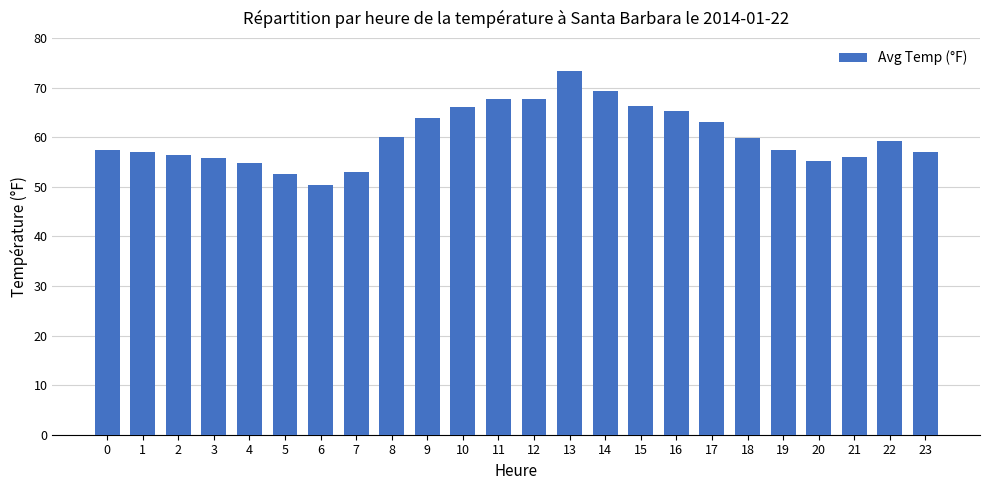

What is the value of the 11th bar from the left?

66.1